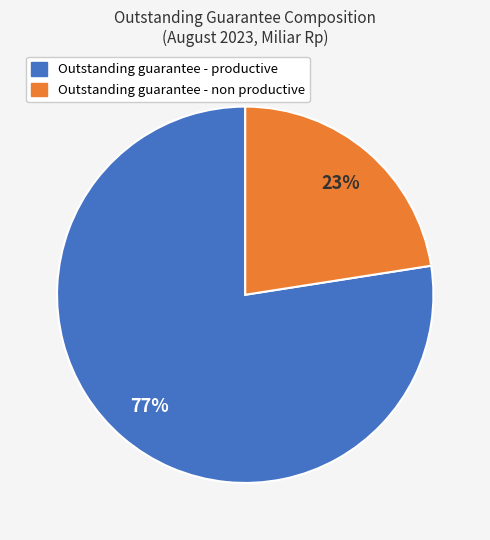

Which has a higher value, Outstanding guarantee - productive or Outstanding guarantee - non productive?

Outstanding guarantee - productive